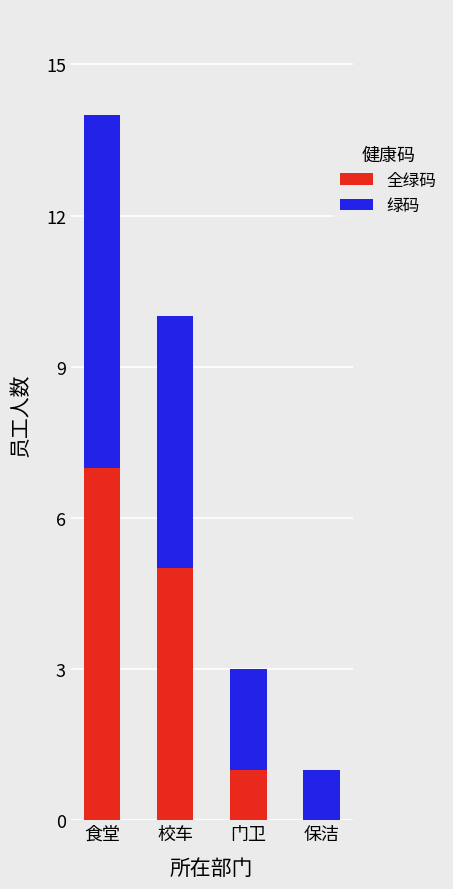

What is the total value across all series at 校车?

10